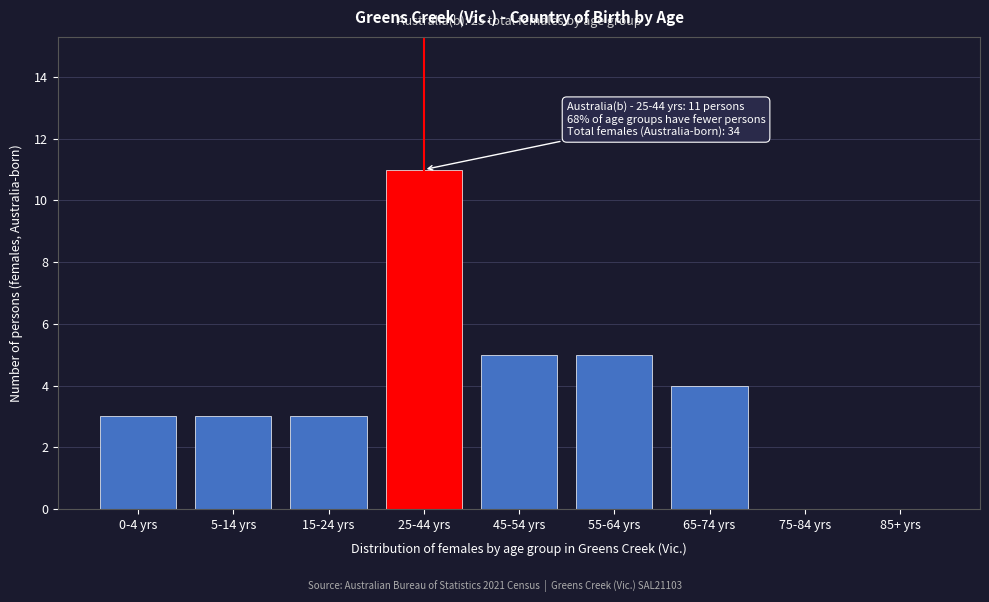

Reading left to right, what are all the values shown in this chart?

0-4 yrs=3	5-14 yrs=3	15-24 yrs=3	25-44 yrs=11	45-54 yrs=5	55-64 yrs=5	65-74 yrs=4	75-84 yrs=0	85+ yrs=0